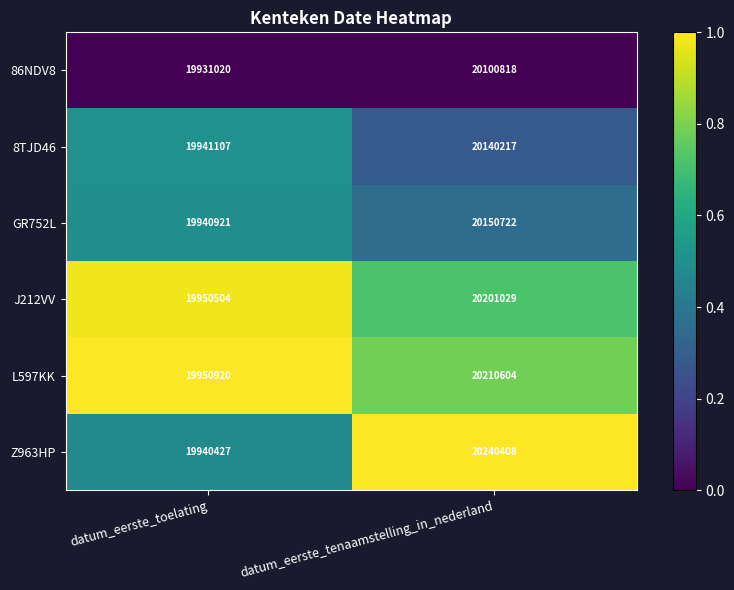

What is the total value across all series at datum_eerste_tenaamstelling_in_nederland?

121043798